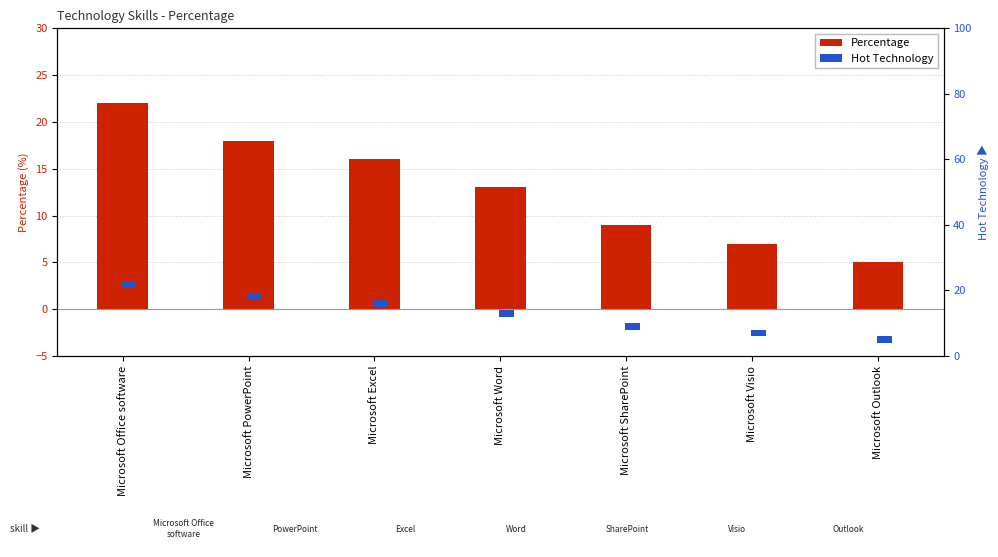

Rank the series by their average value, from highest to lowest.

Percentage, Hot Technology